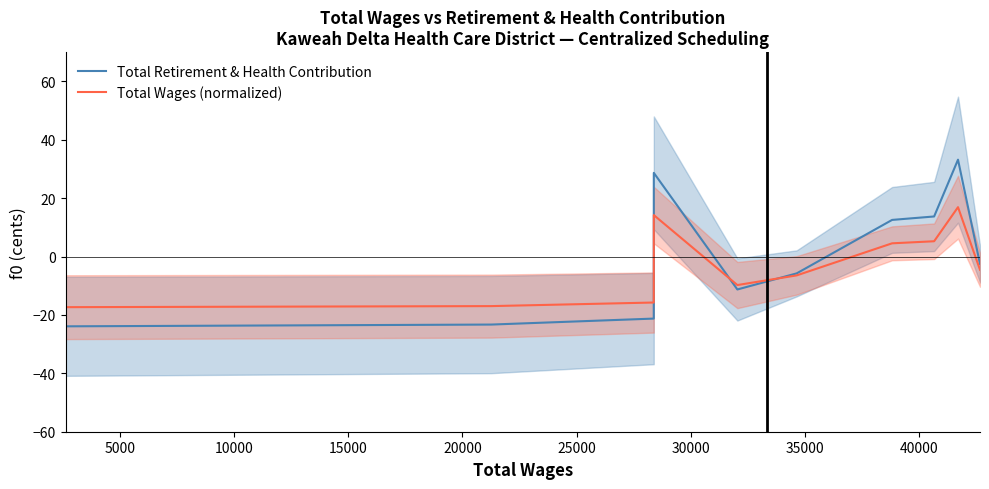

How many times do Total Wages (normalized) and Total Retirement & Health Contribution cross each other?

3